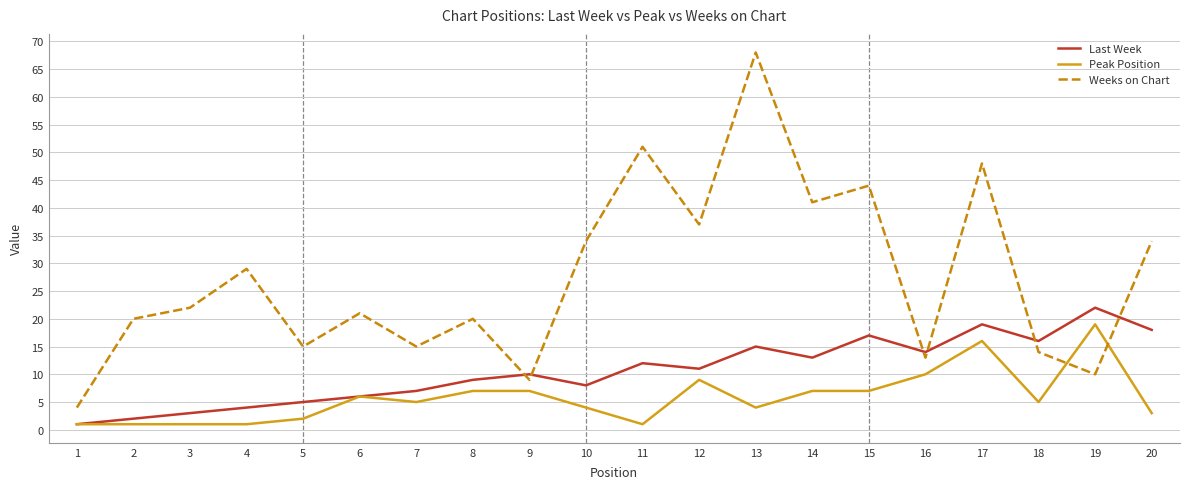

True or false: Last Week has a value of 24 at 13.

False